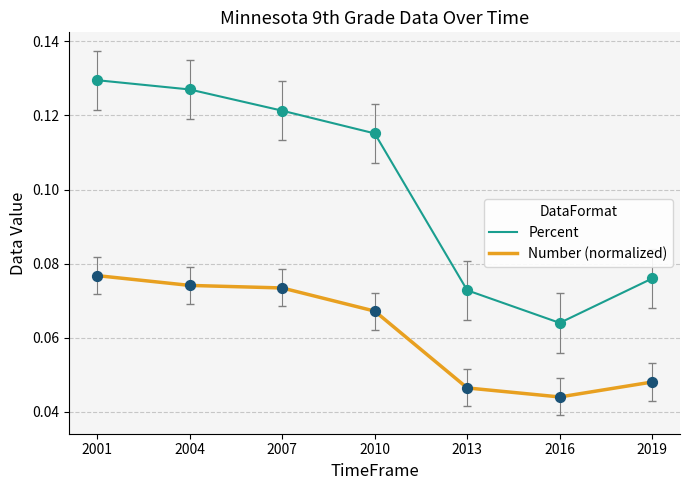

Is the value of Number (normalized) at 2007 greater than the value of Percent at 2019?

No